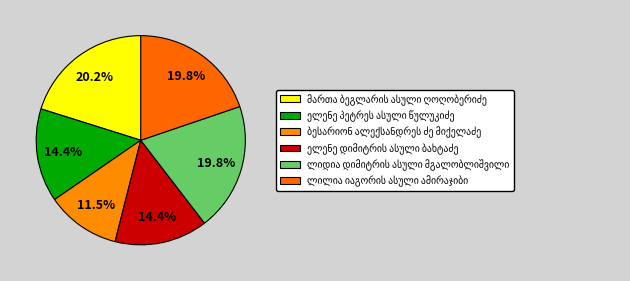

Does ელენე პეტრეს ასული წულუკიძე account for over 50% of the chart?

No